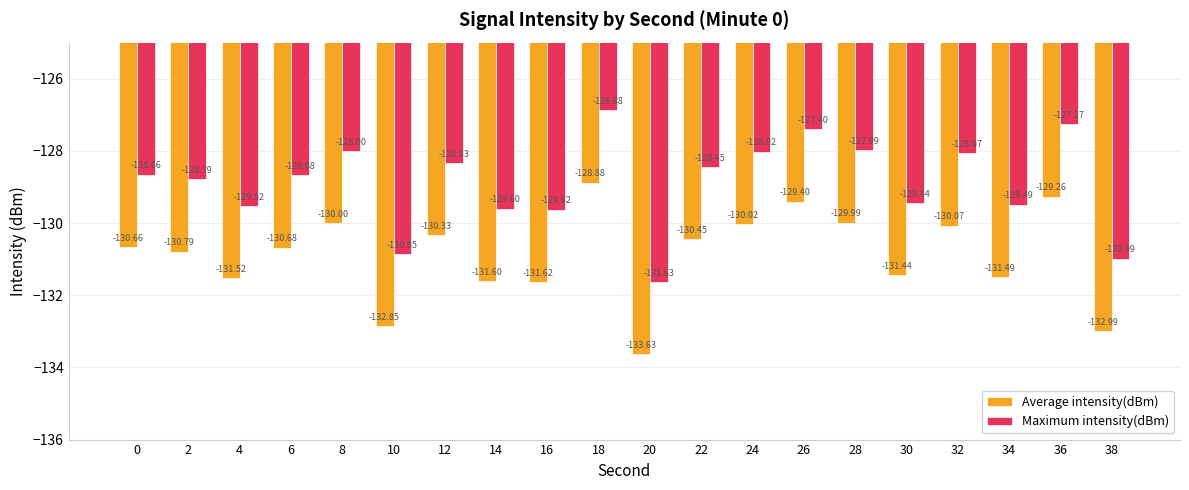

How many groups of bars are there?

20